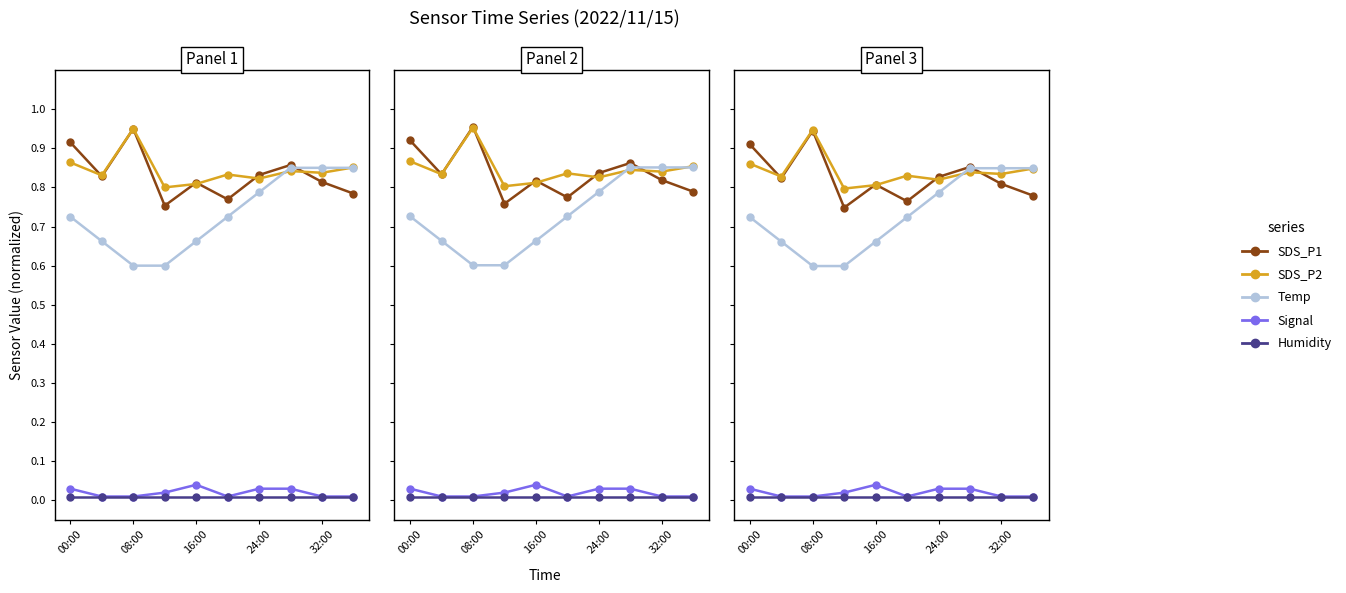

Which category has the lowest value across all series?

08:00